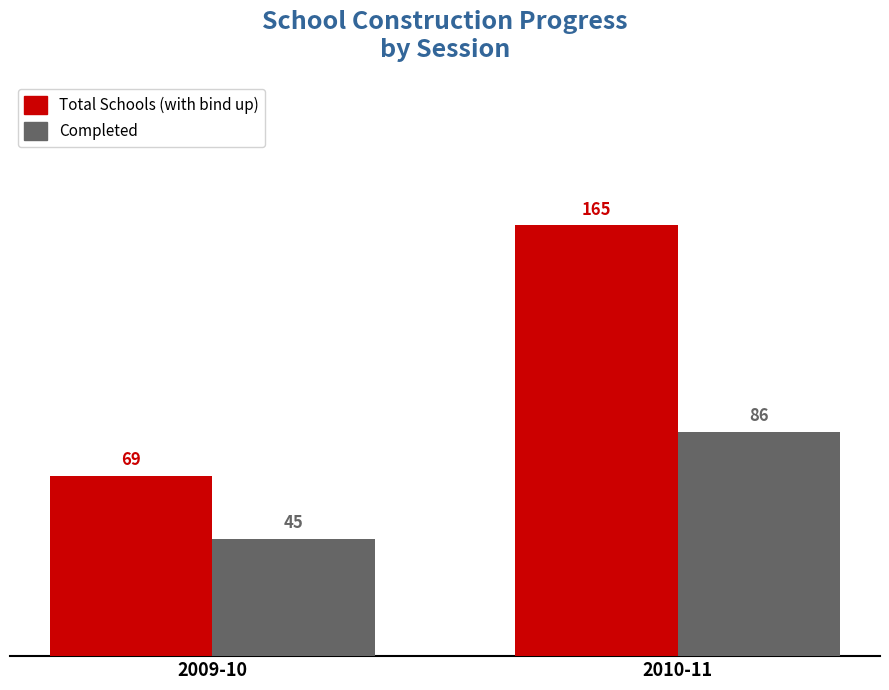

What is the highest value of the Completed series?

86